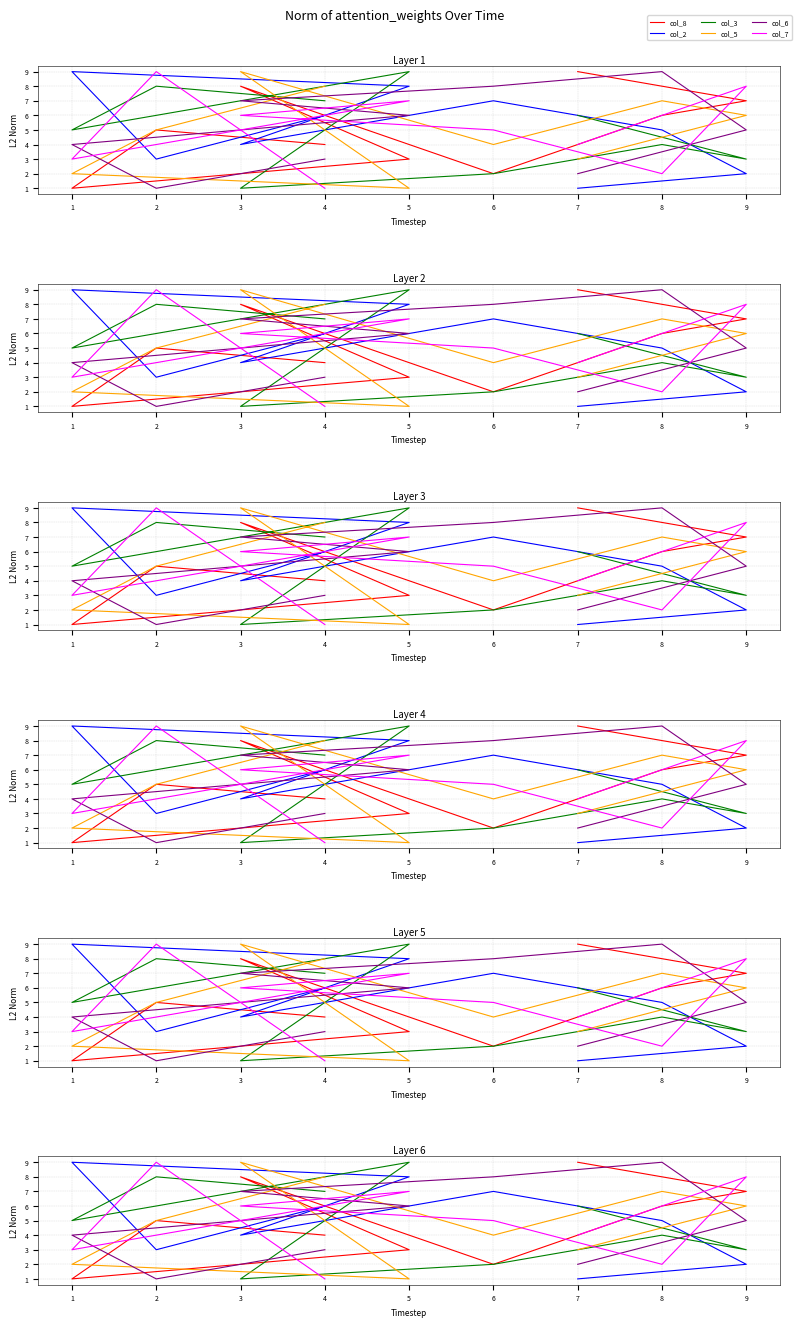

What are all the series names shown in the legend?

col_8, col_2, col_3, col_5, col_6, col_7